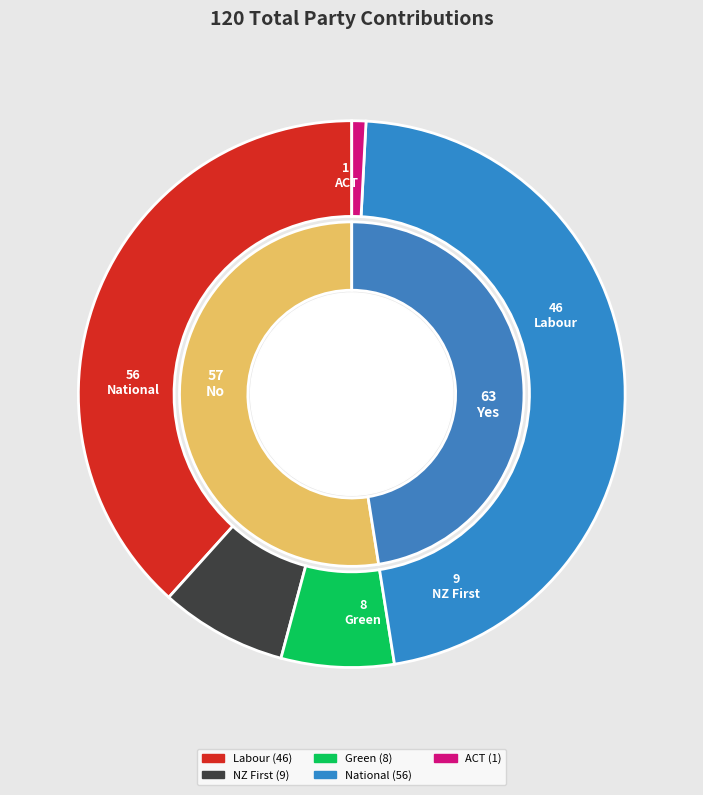

To the nearest percent, what is the difference between the National and Labour slice percentages?

8%